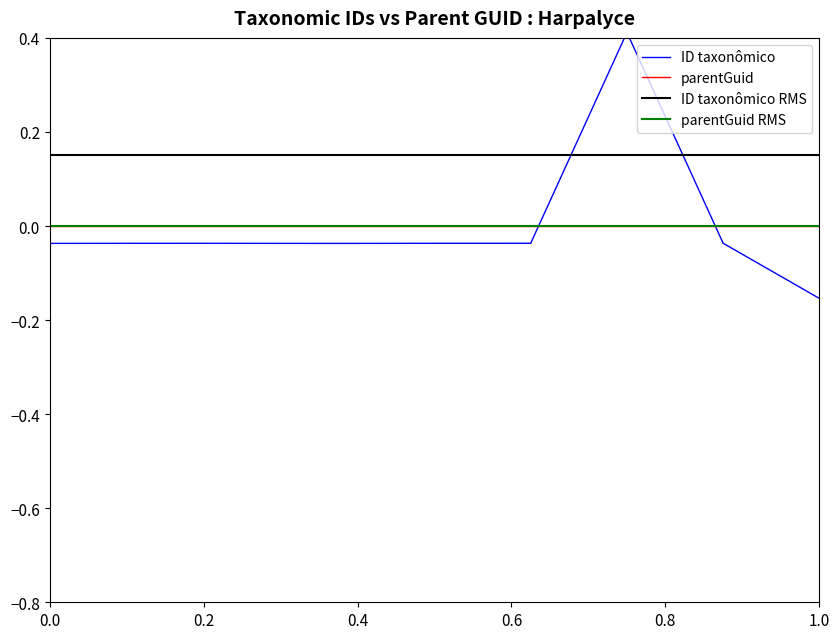

True or false: ID taxonômico and parentGuid intersect in this chart.

True